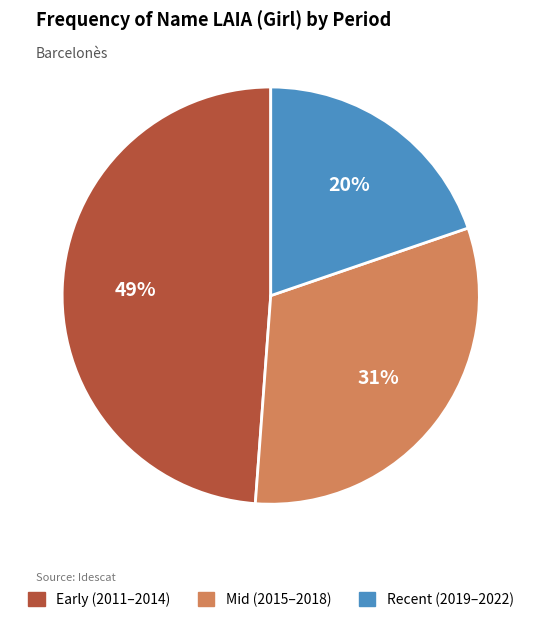

To the nearest percent, what is the difference between the largest and smallest slice percentages?

29%